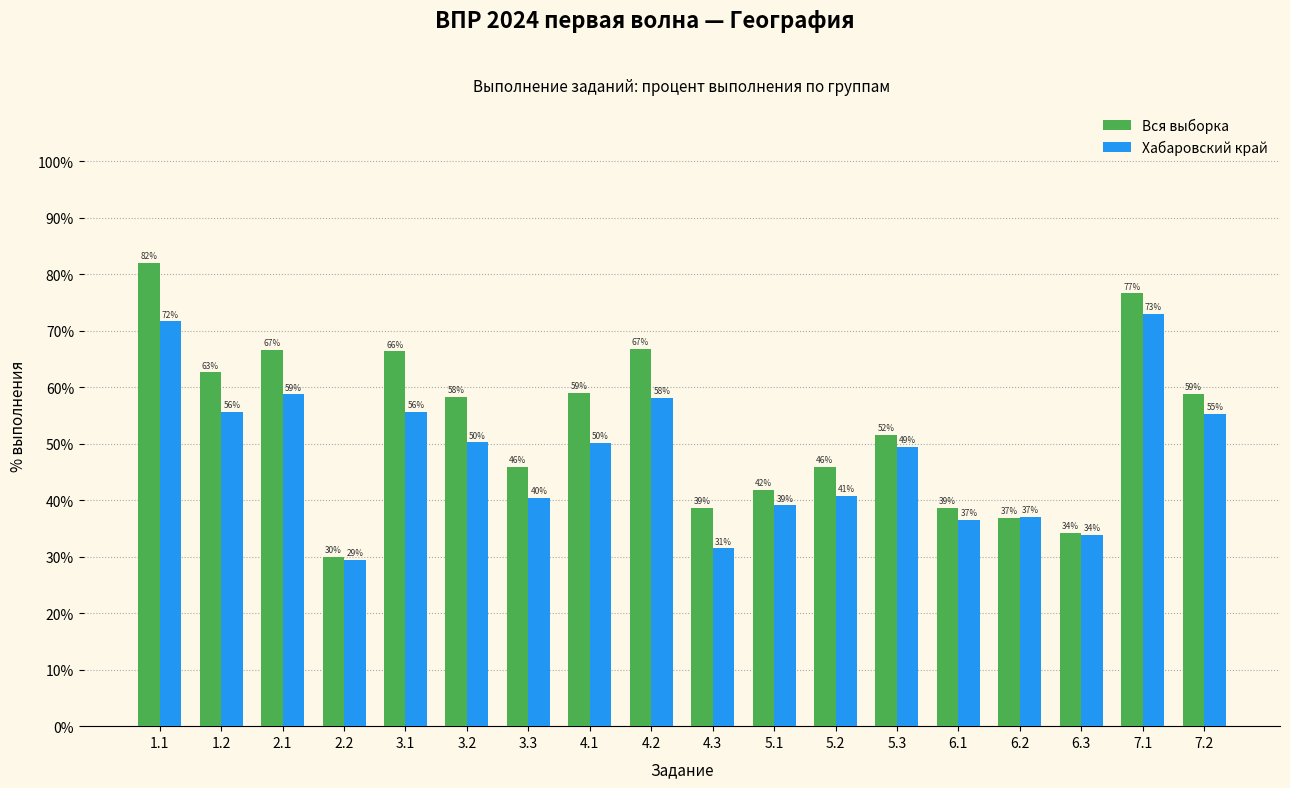

True or false: Вся выборка has a value of 36.9 at 6.2.

True